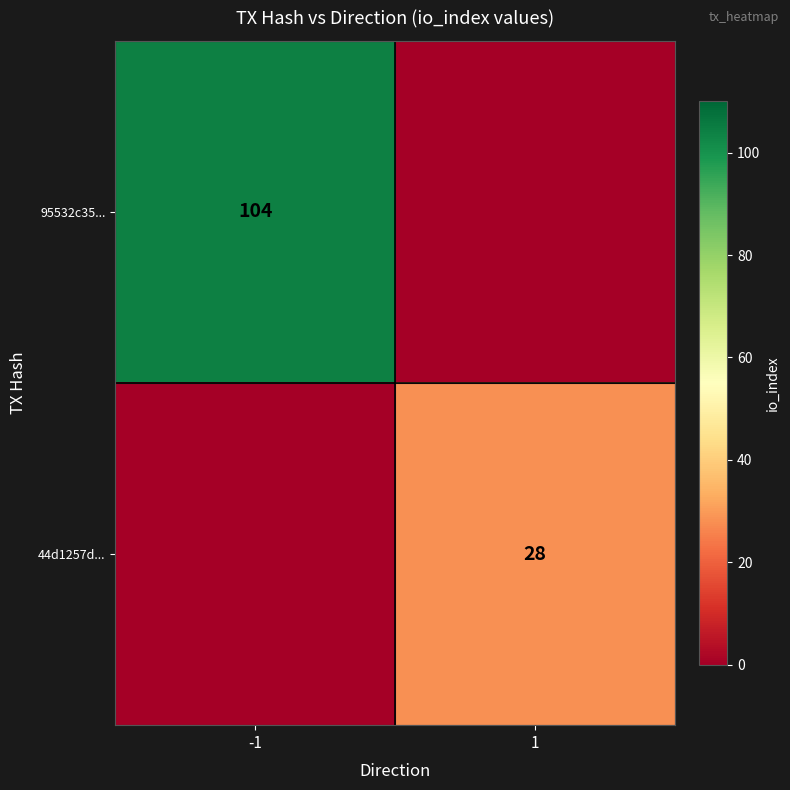

What is the total value across all series at -1?

104